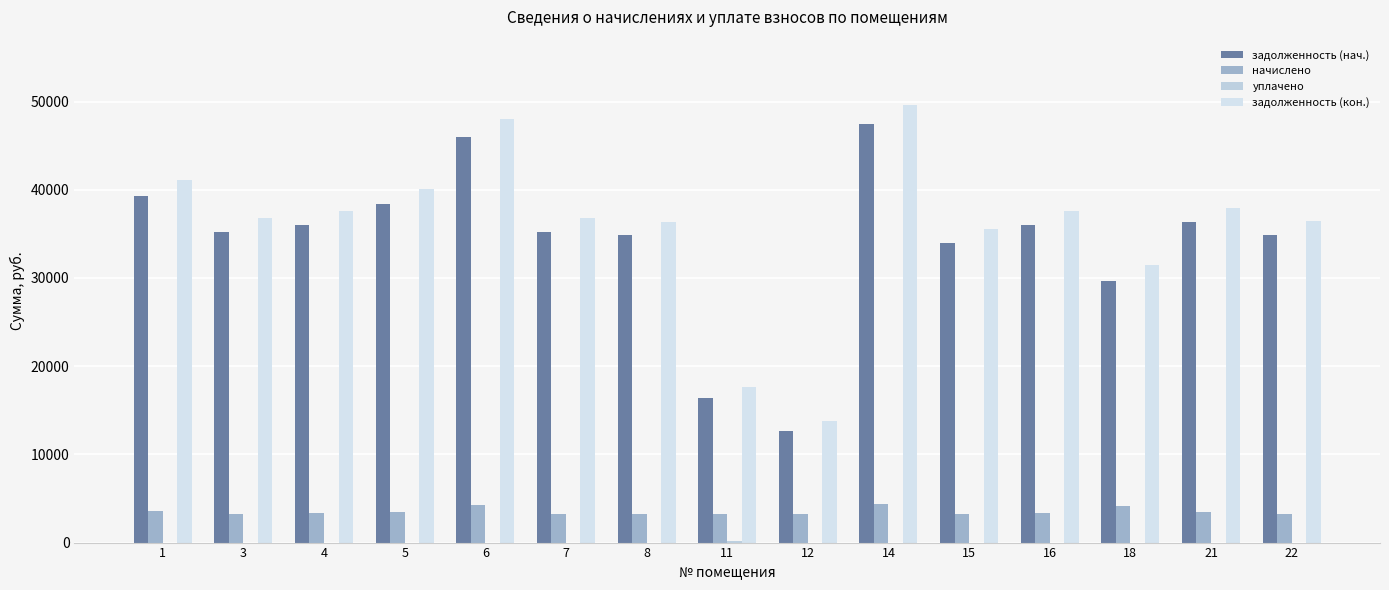

The уплачено series shows -101.8 at 12. True or false?

False